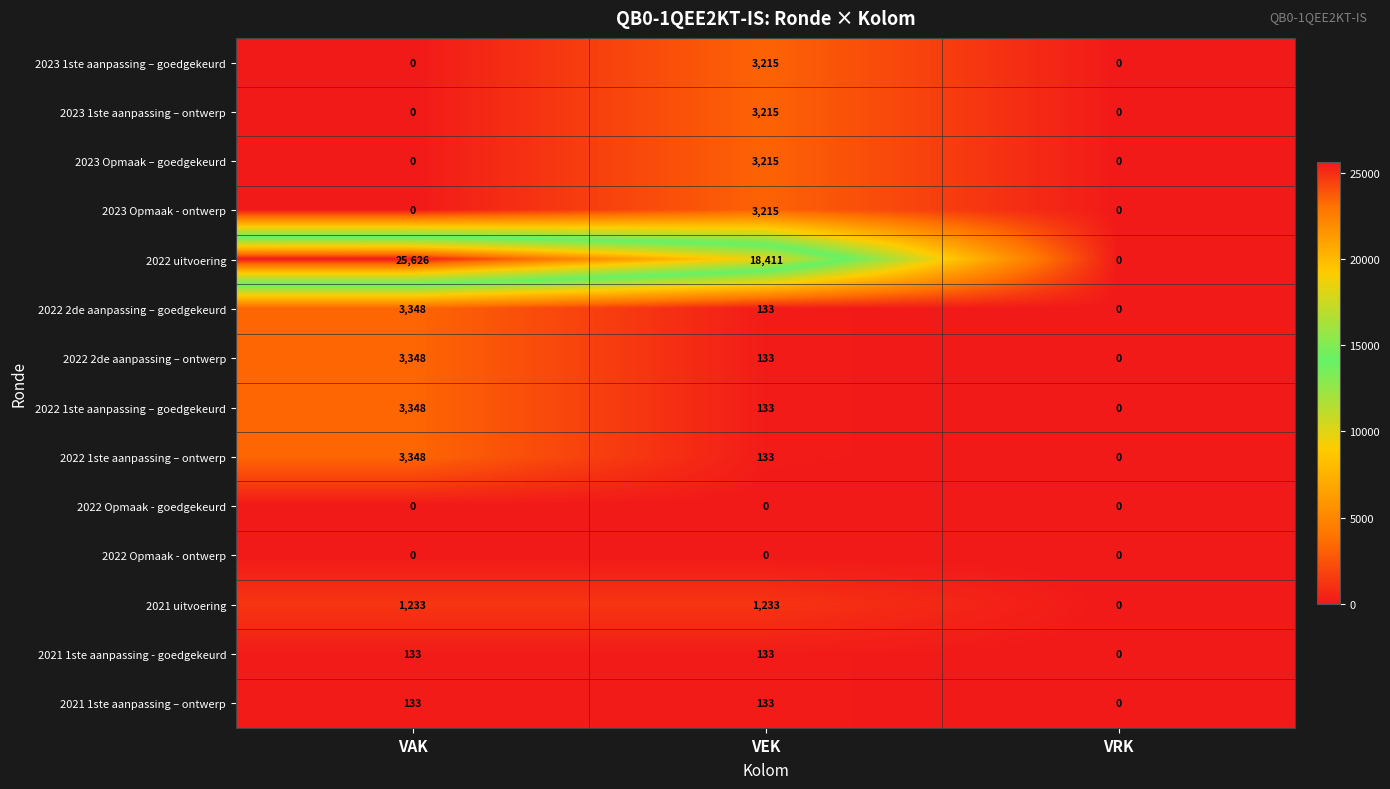

How many 2023 1ste aanpassing – ontwerp values are between 0 and 3215?

3